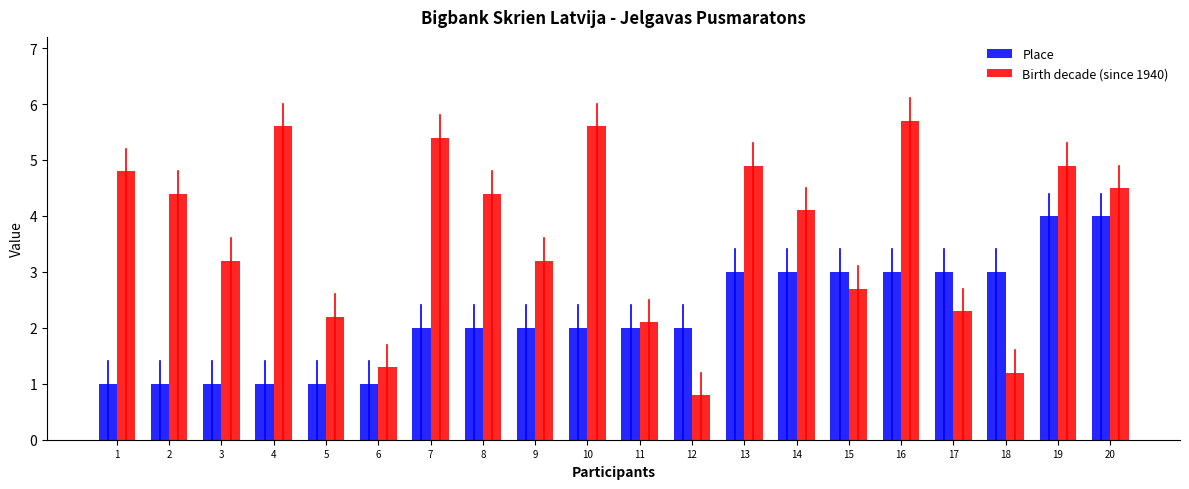

How many bars are there in each group?

2